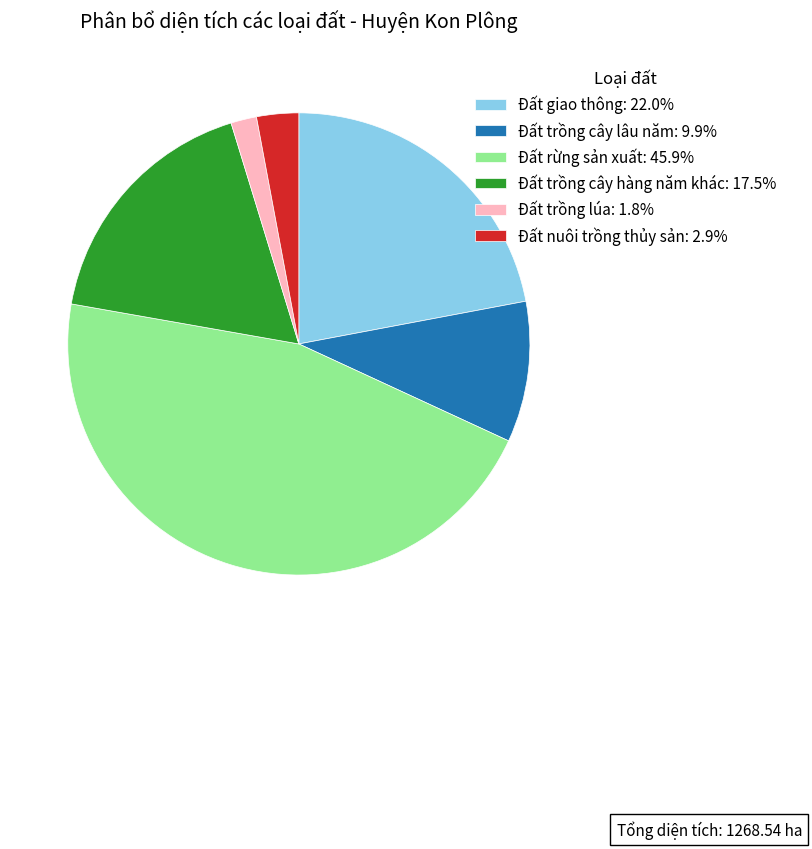

What is the smallest slice in the pie chart?

Đất trồng lúa